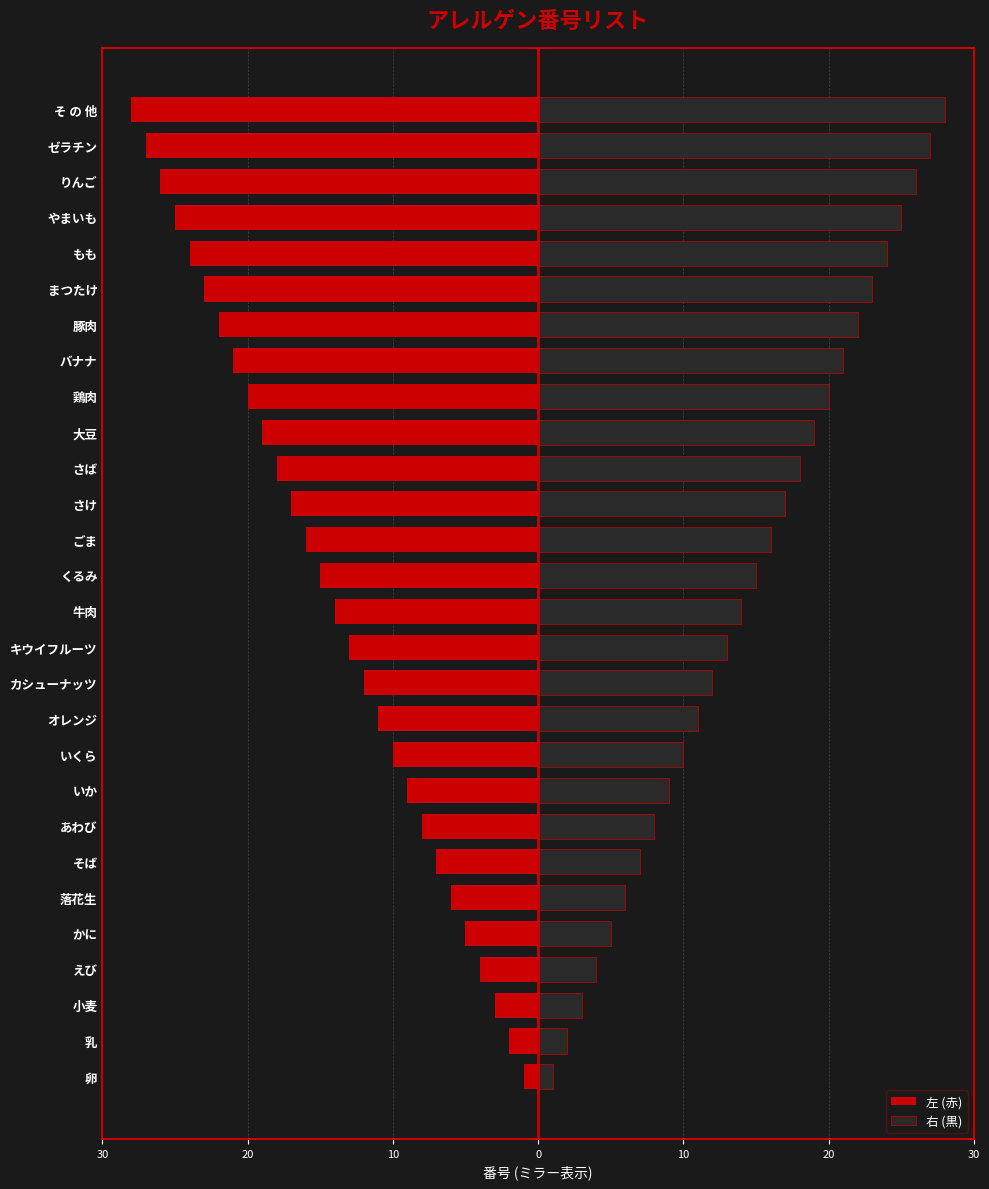

What is the maximum value shown in the chart?

28